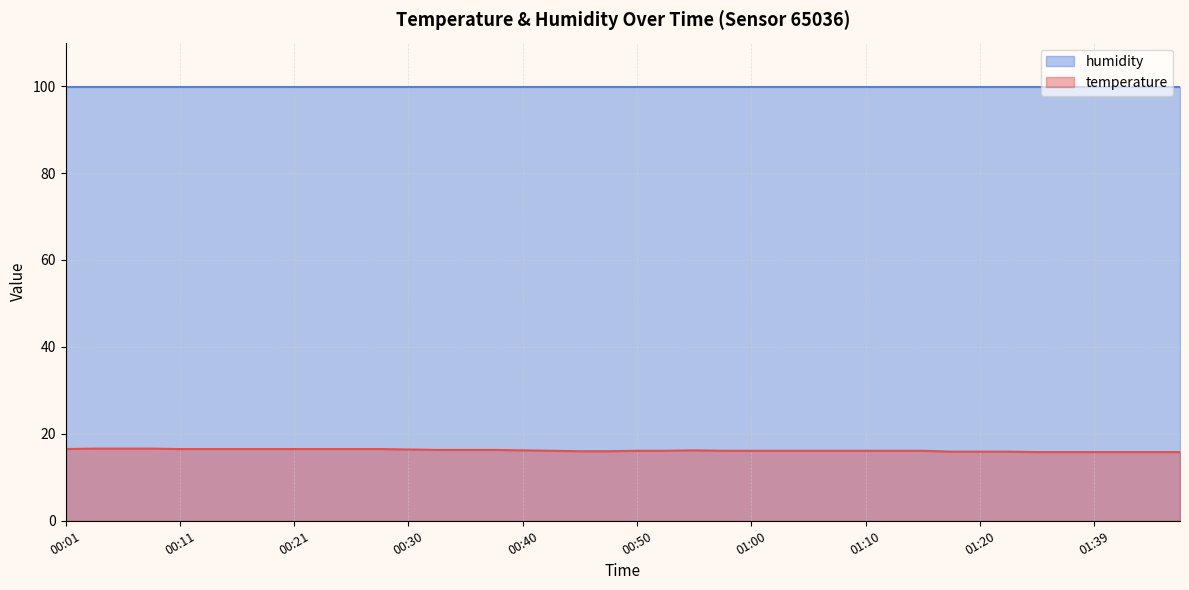

Which series has the largest total across all categories?

humidity